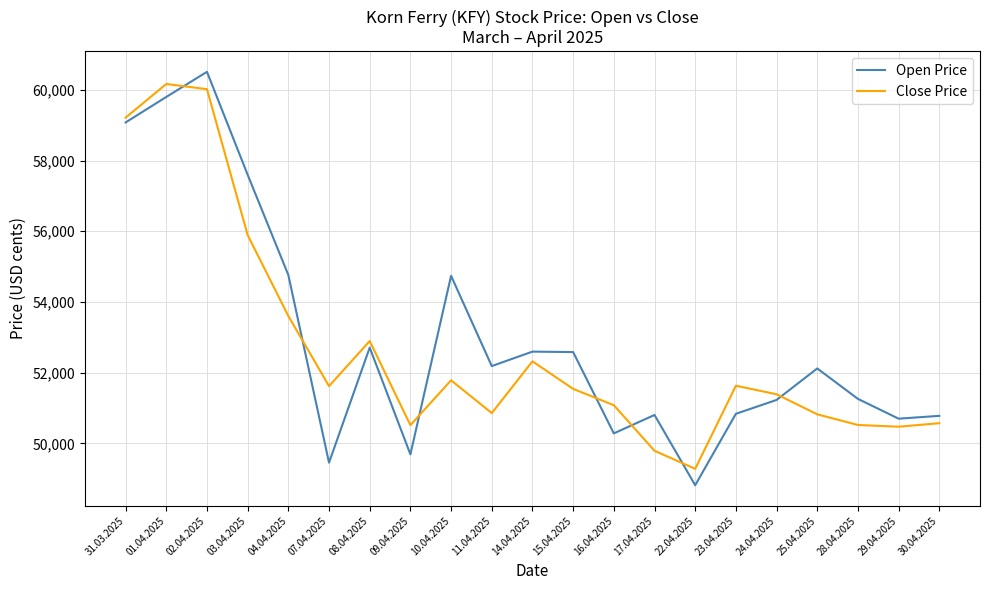

What is the spread (max minus min) of values at 03.04.2025?

1705